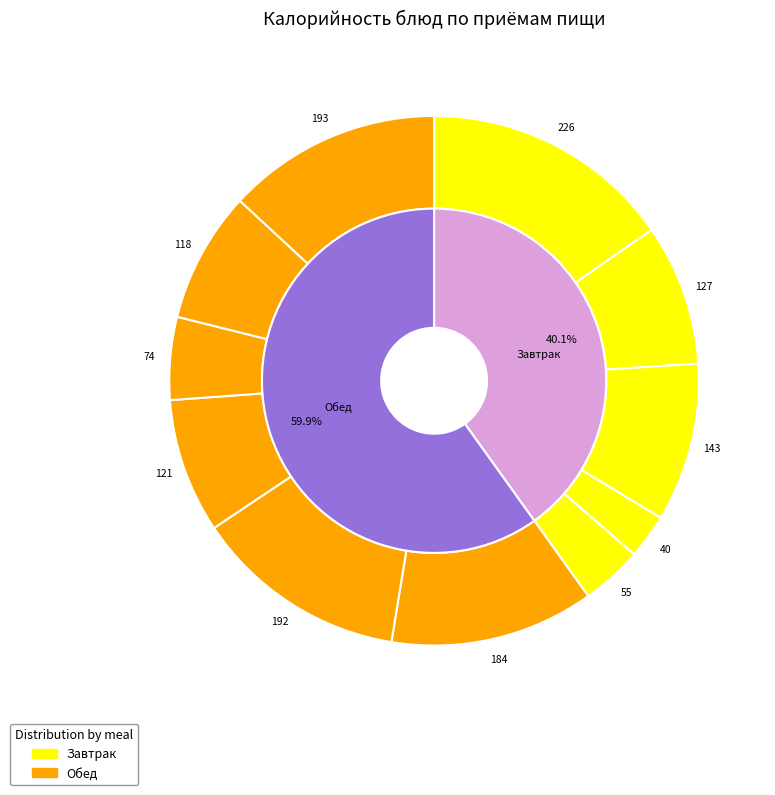

Does any single category account for the majority?

No